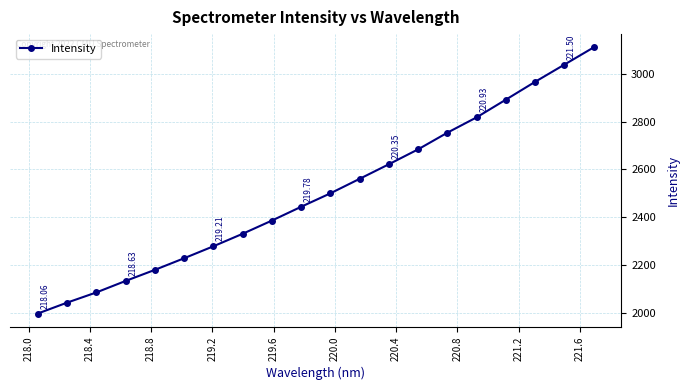

Reading left to right, transcribe all the data shown in this chart.

1996.2	2041.8	2084.5	2132.6	2179.0	2227.7	2277.8	2330.2	2385.5	2443.3	2499.6	2560.4	2621.4	2683.9	2753.7	2817.9	2892.0	2966.6	3038.6	3110.6